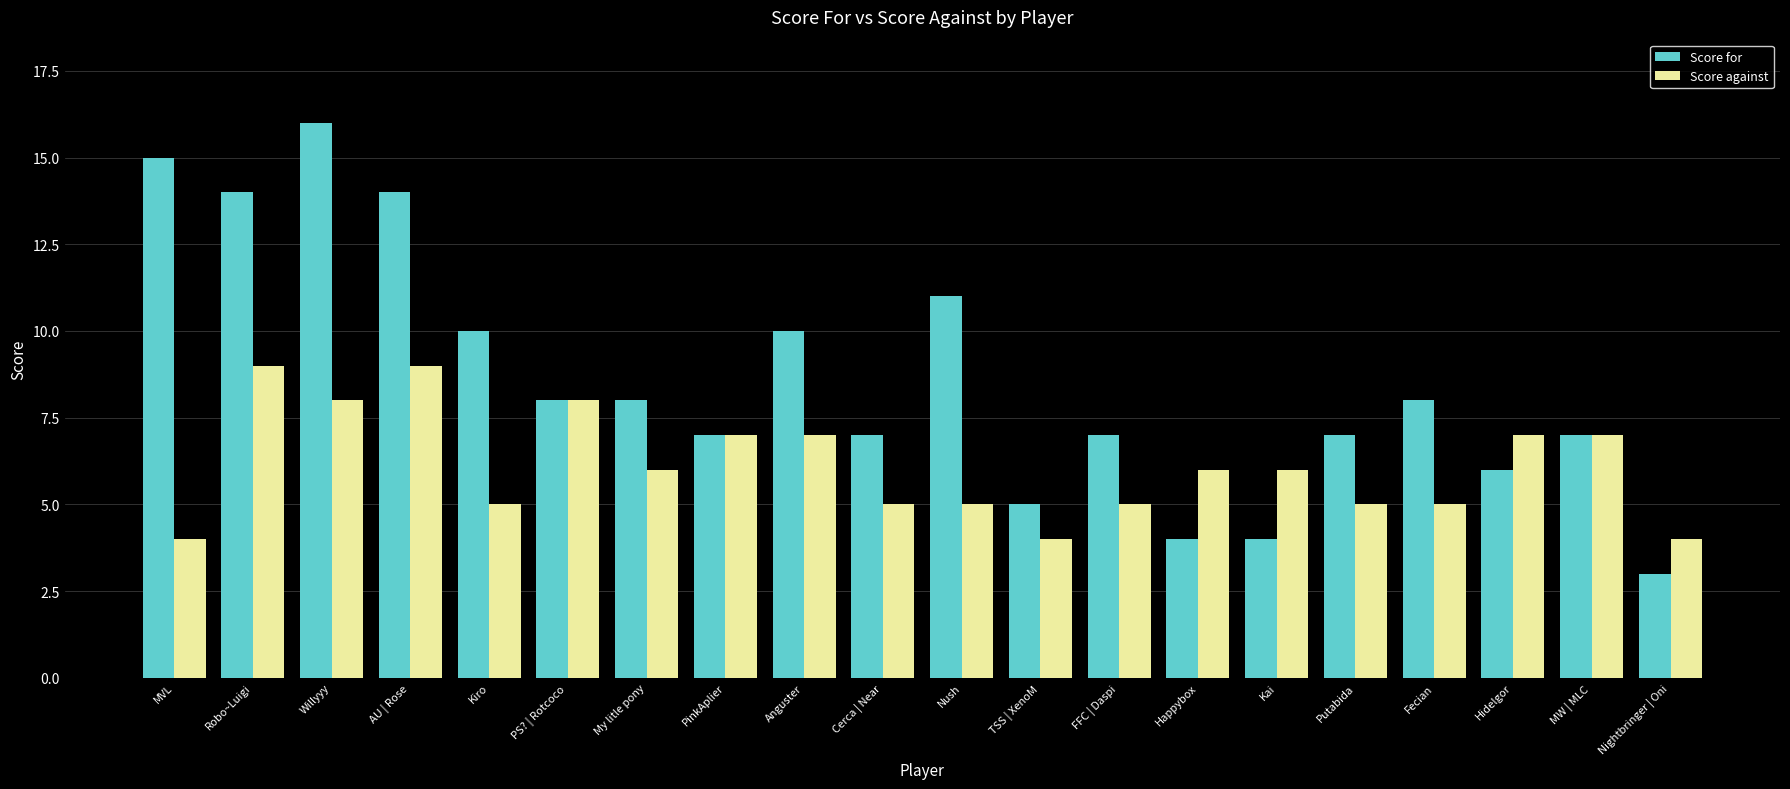

What is the spread (max minus min) of values at My litle pony?

2